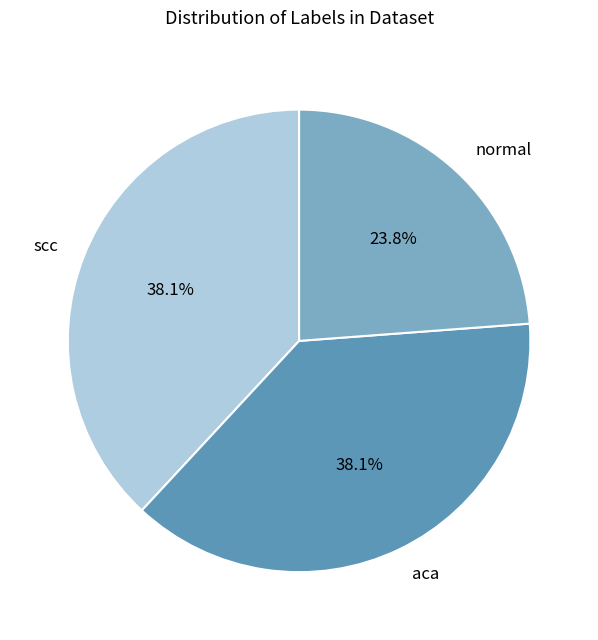

What percentage do normal and scc together represent?

61.9%